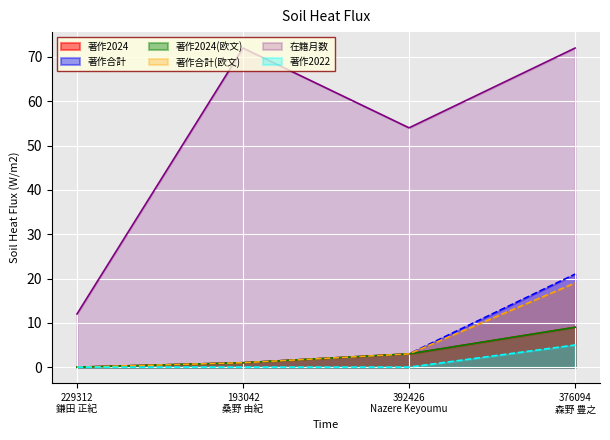

What are all the series names shown in the legend?

著作2024, 著作合計, 著作2024(欧文), 著作合計(欧文), 在籍月数, 著作2022